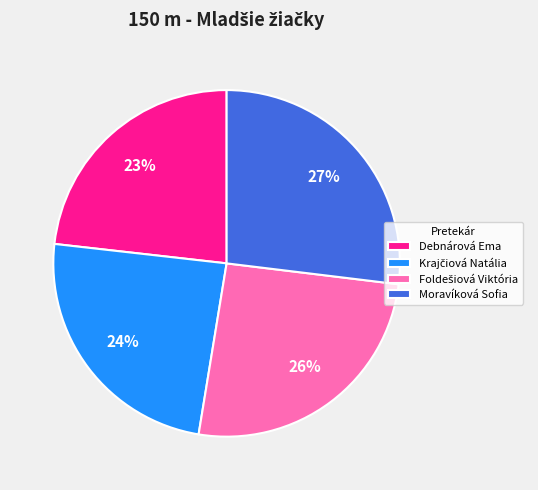

Is it true that Debnárová Ema is 23% of the pie?

True